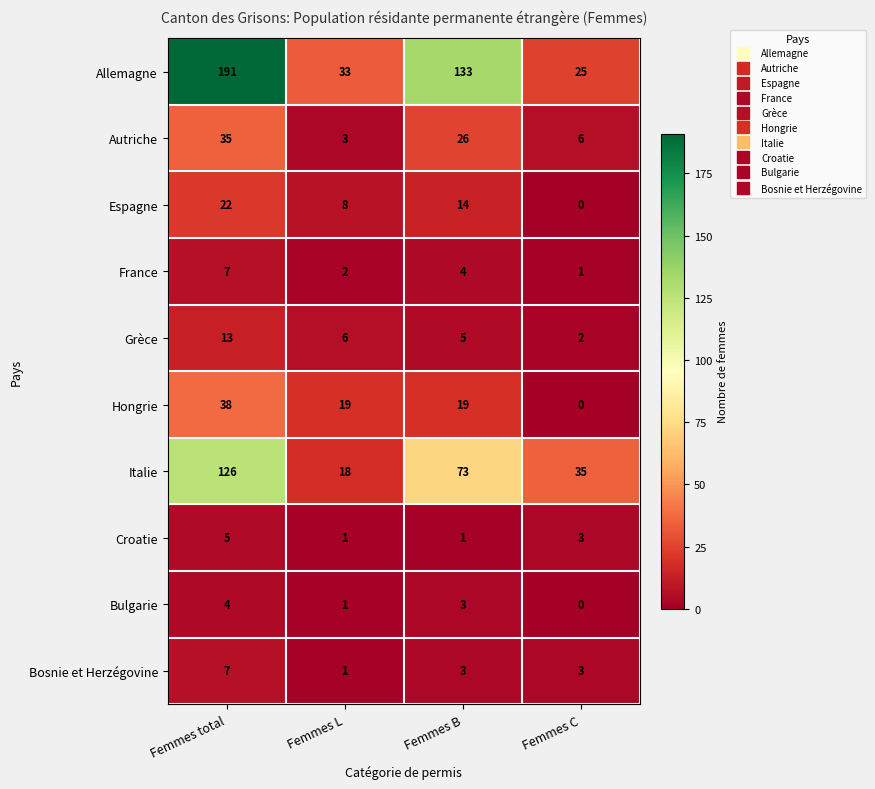

At which label does Allemagne reach its peak?

Femmes total